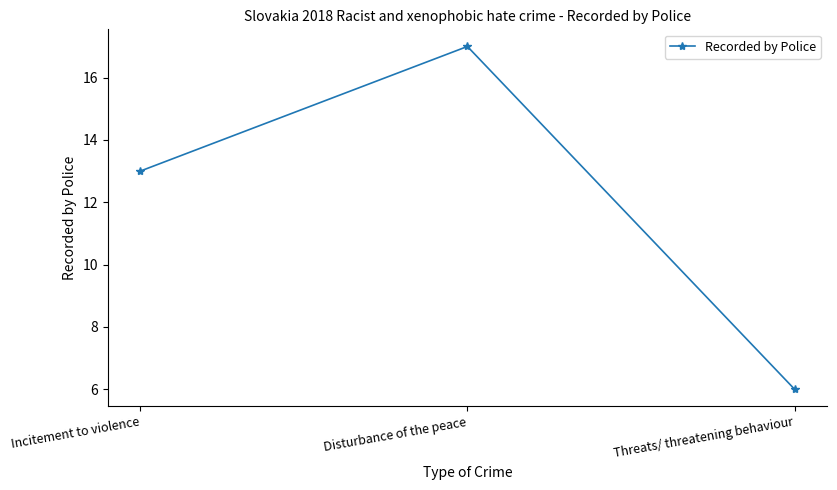

What is the sum of all values?

36